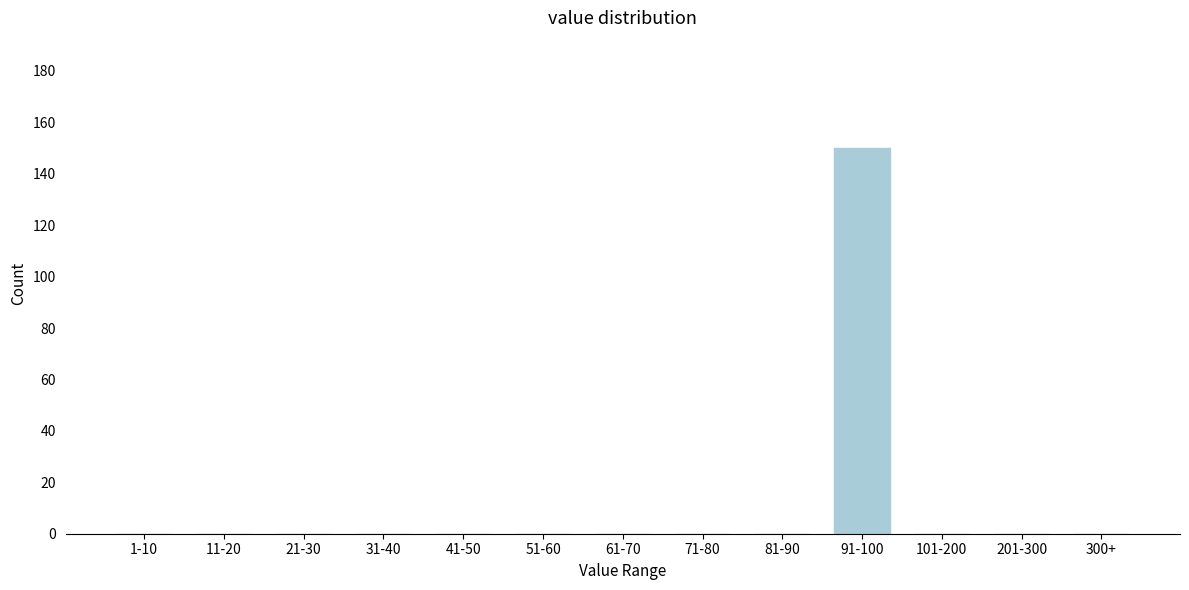

Reading right to left, extract all data points from this chart.

300+=0	201-300=0	101-200=0	91-100=150	81-90=0	71-80=0	61-70=0	51-60=0	41-50=0	31-40=0	21-30=0	11-20=0	1-10=0